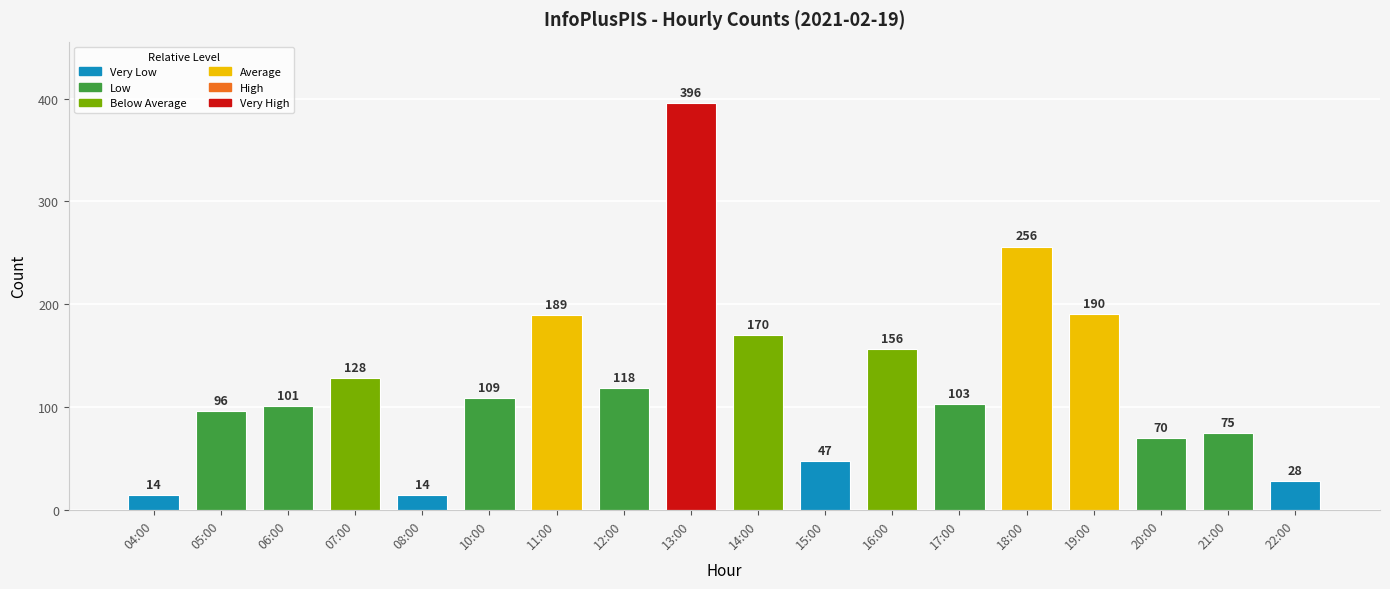

What is the change in value from 08:00 to 22:00?

+14